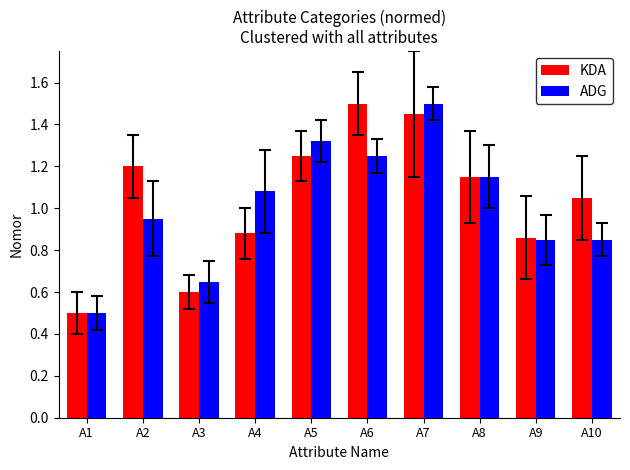

Which series changed the most between A5 and A9?

ADG